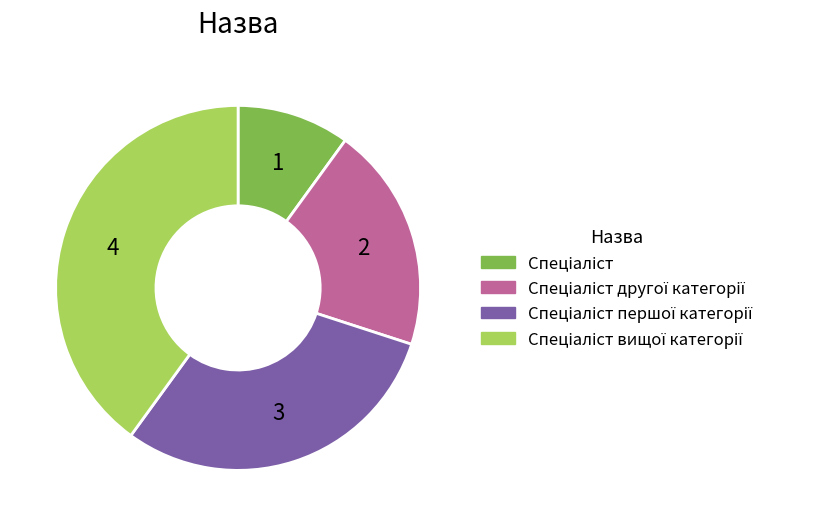

Is there a majority slice in this chart?

No